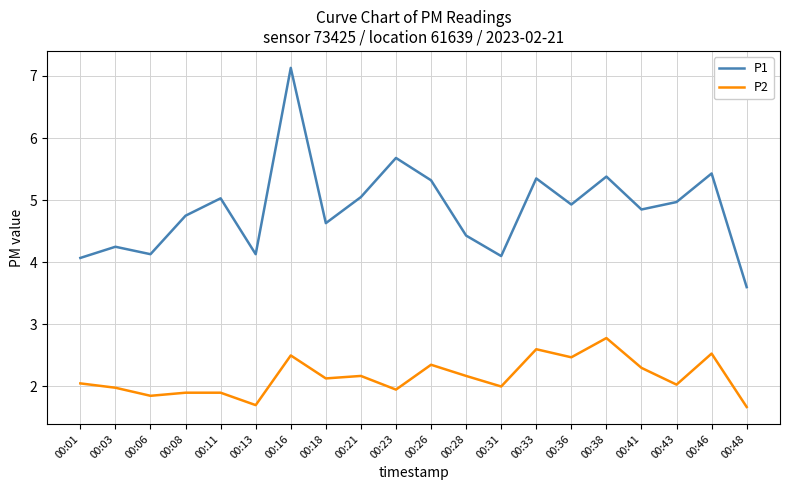

True or false: P1 and P2 cross at least once.

False